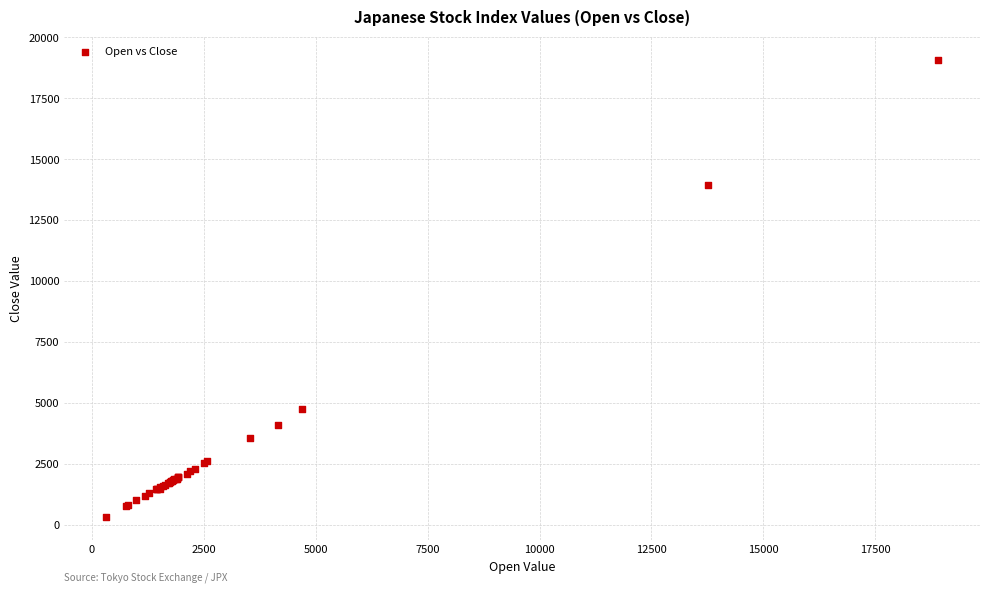

What Y value in the scatter plot is closest to 9701?

13923.0